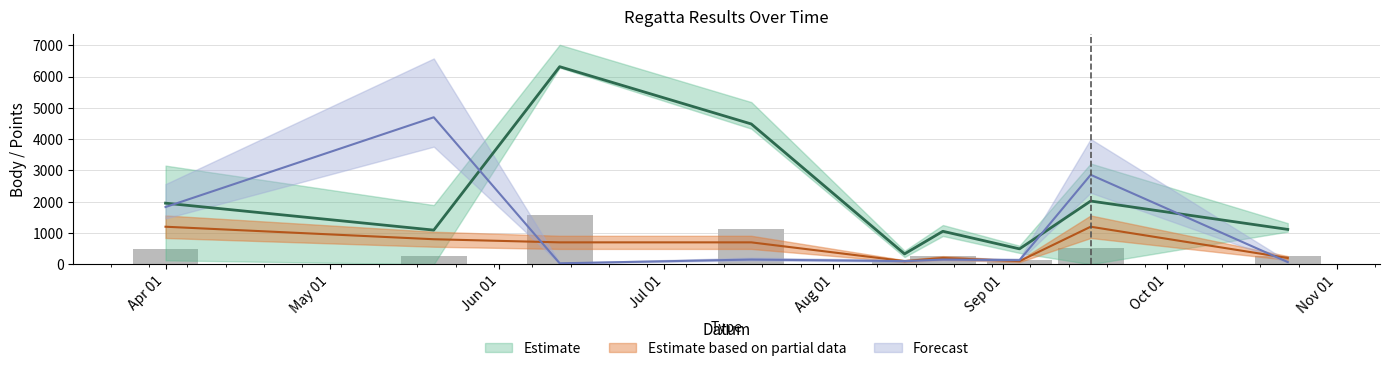

Which category has the highest value in the Pořadí series?

2021-05-20